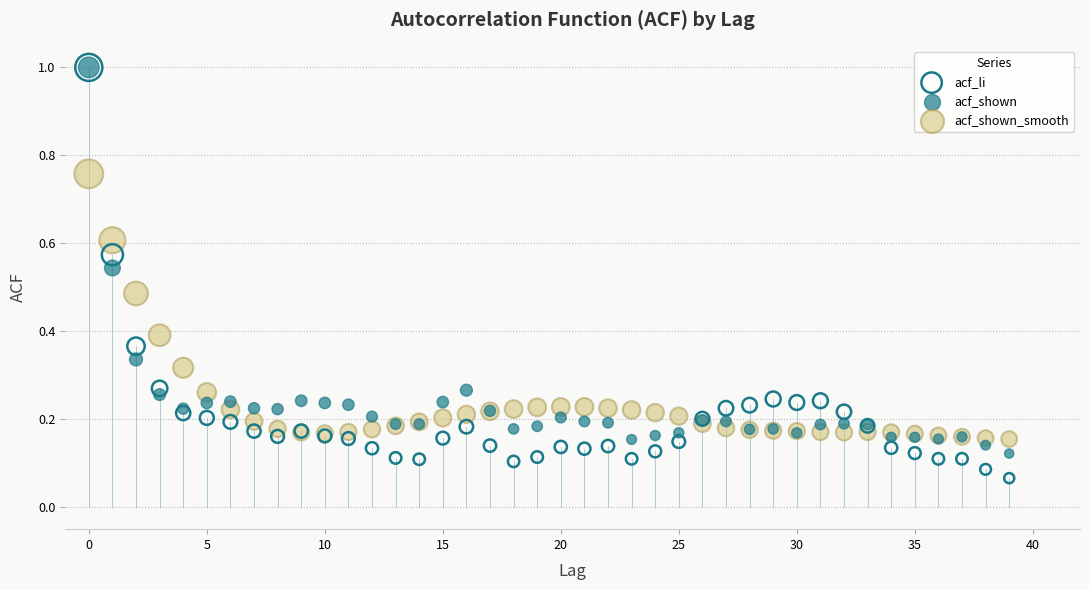

Which series has the widest spread of Y values?

acf_li